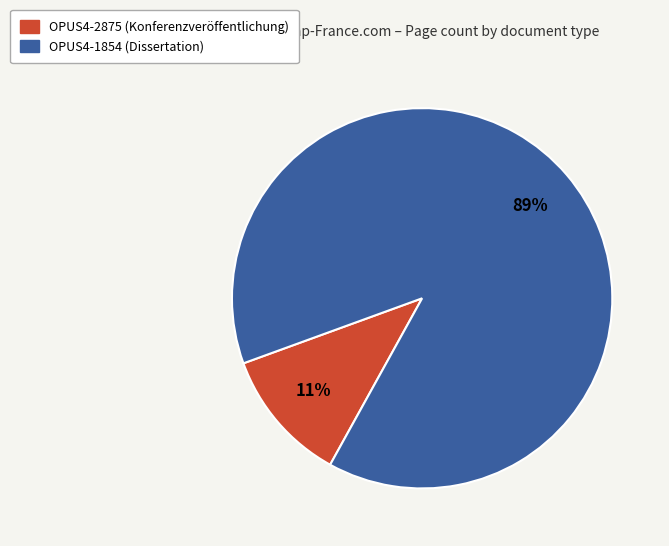

To the nearest percent, what is the combined percentage of OPUS4-1854 and OPUS4-2875?

100%